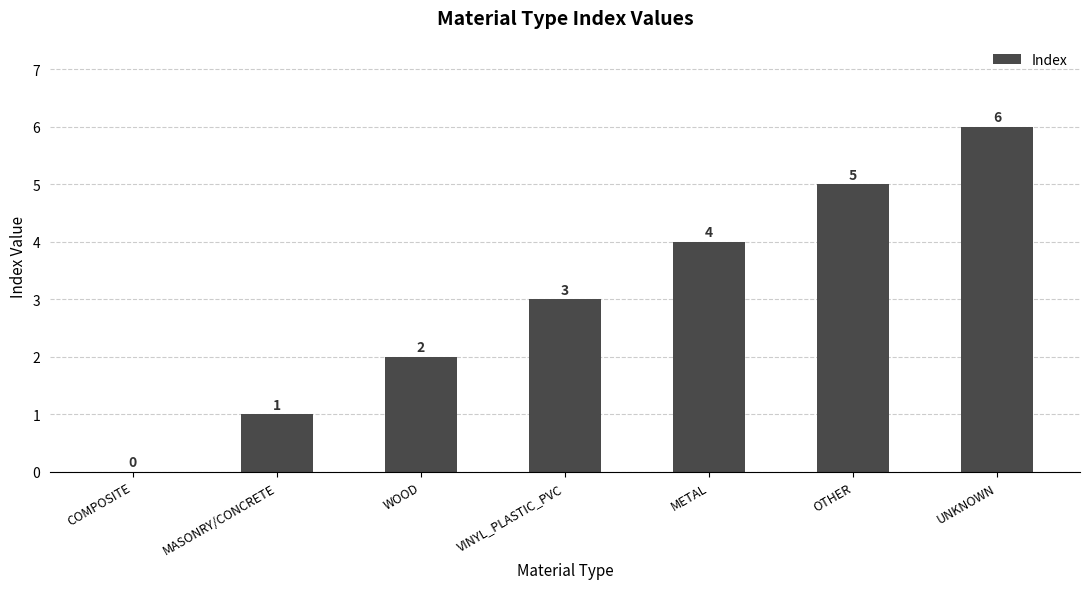

What is the sum of the values at UNKNOWN and MASONRY/CONCRETE?

7